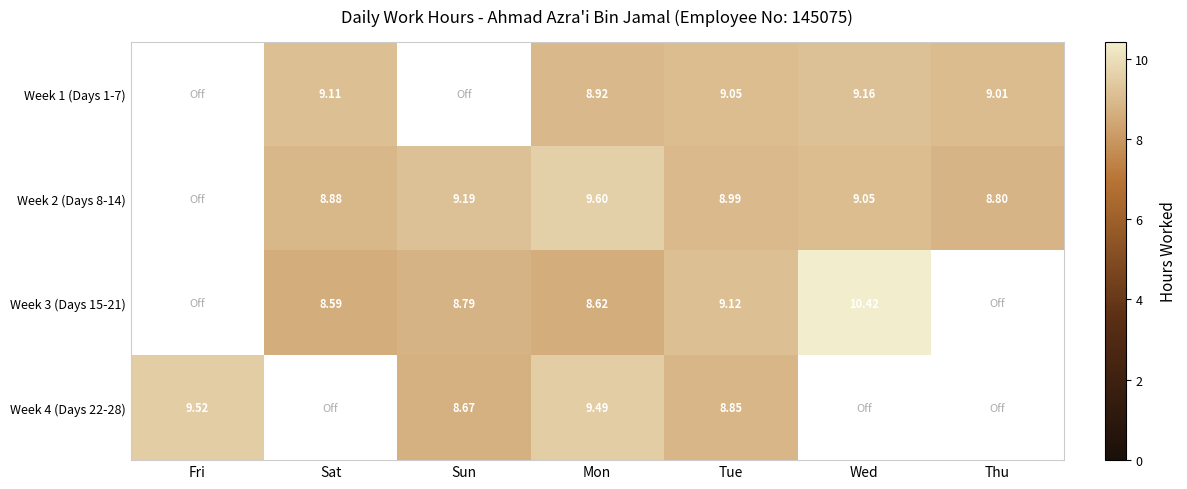

Which has a higher value, Fri or Tue?

Tue